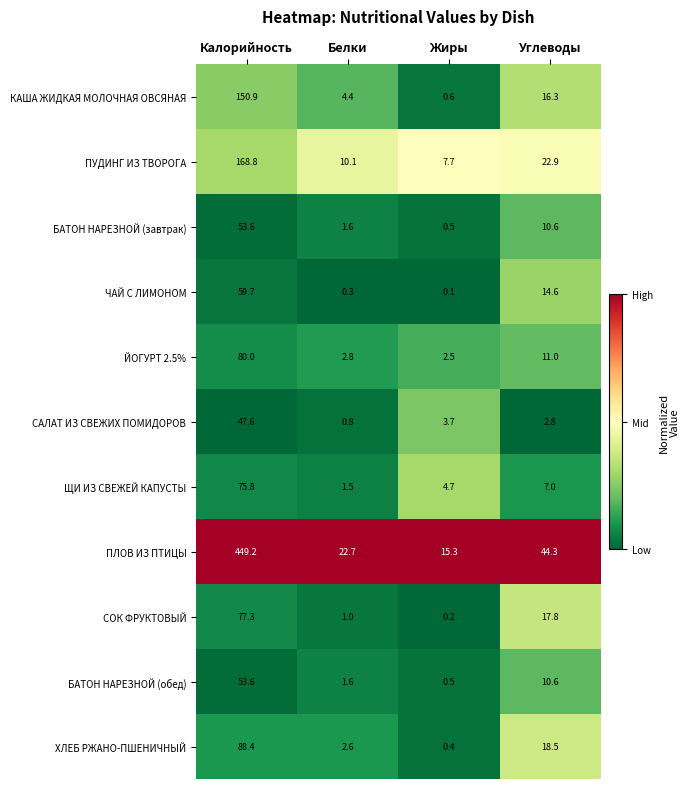

Which series has the largest total across all categories?

ПЛОВ ИЗ ПТИЦЫ